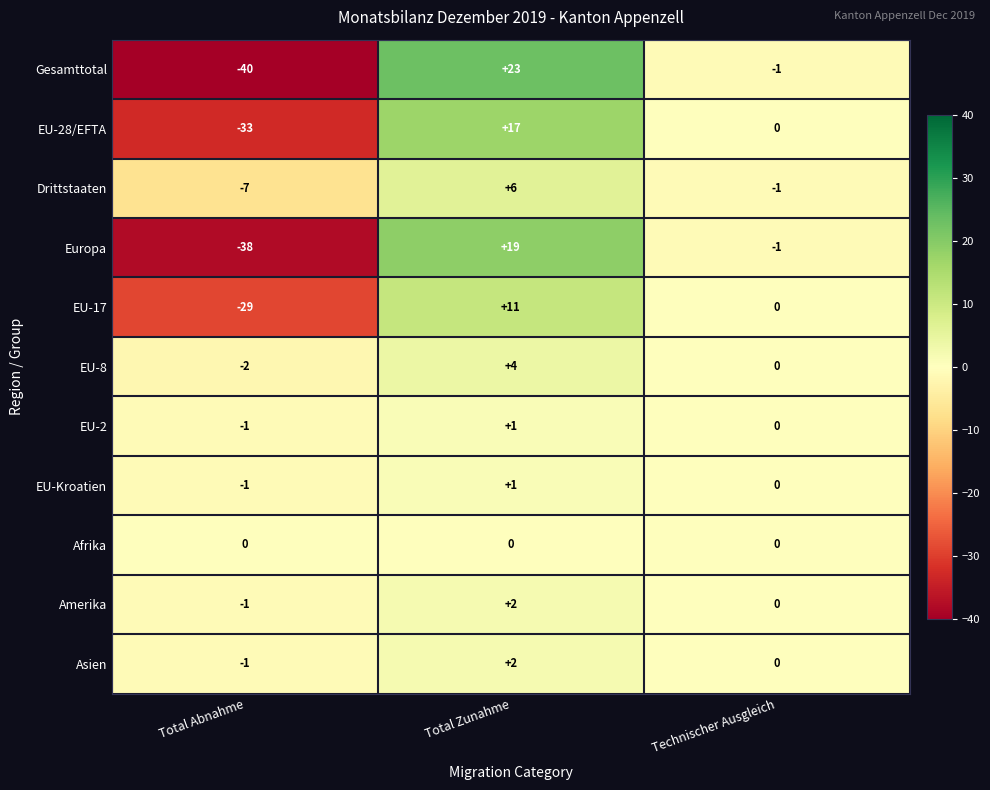

Is it true that Amerika equals -1 at Total Abnahme?

True